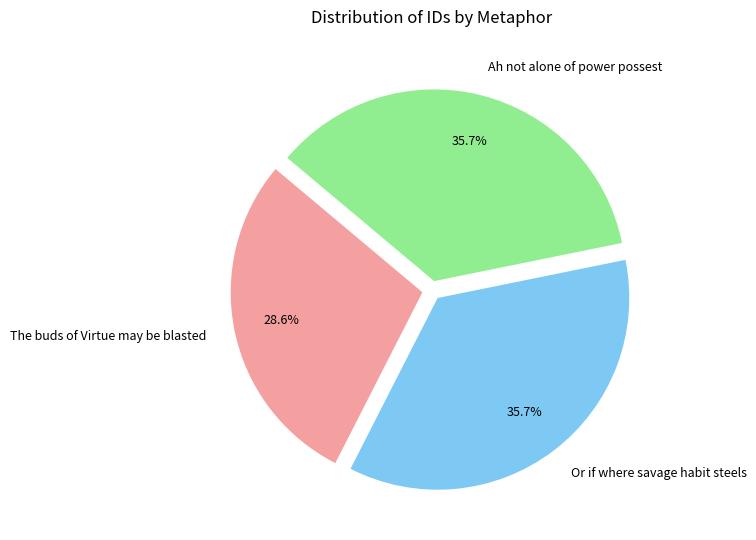

Is there a majority slice in this chart?

No